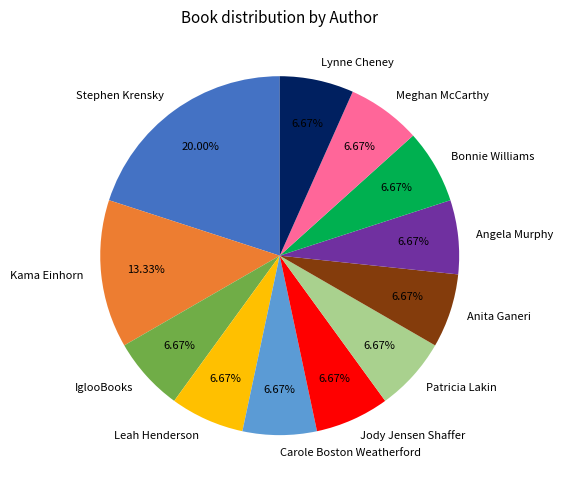

How many slices are in this pie chart?

12